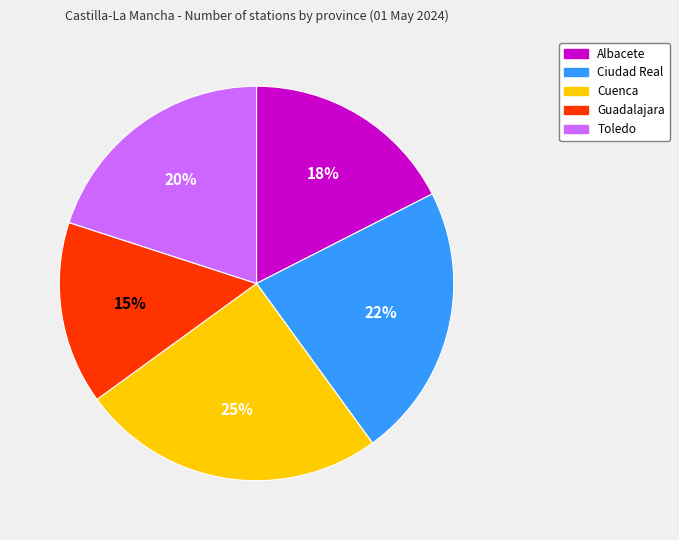

Which category has the smallest portion of the pie?

Guadalajara